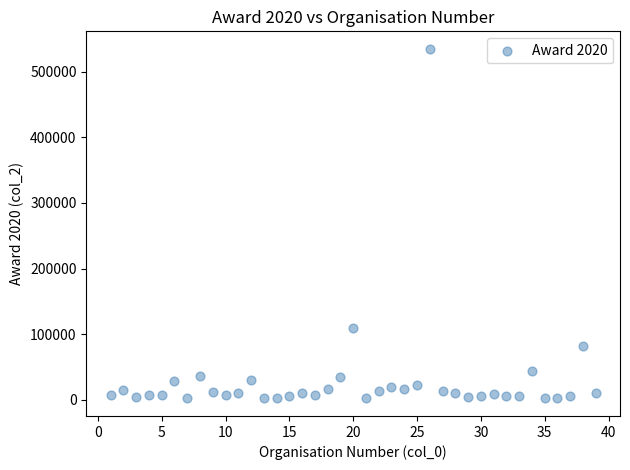

What Y value in the scatter plot is closest to 268500?

110000